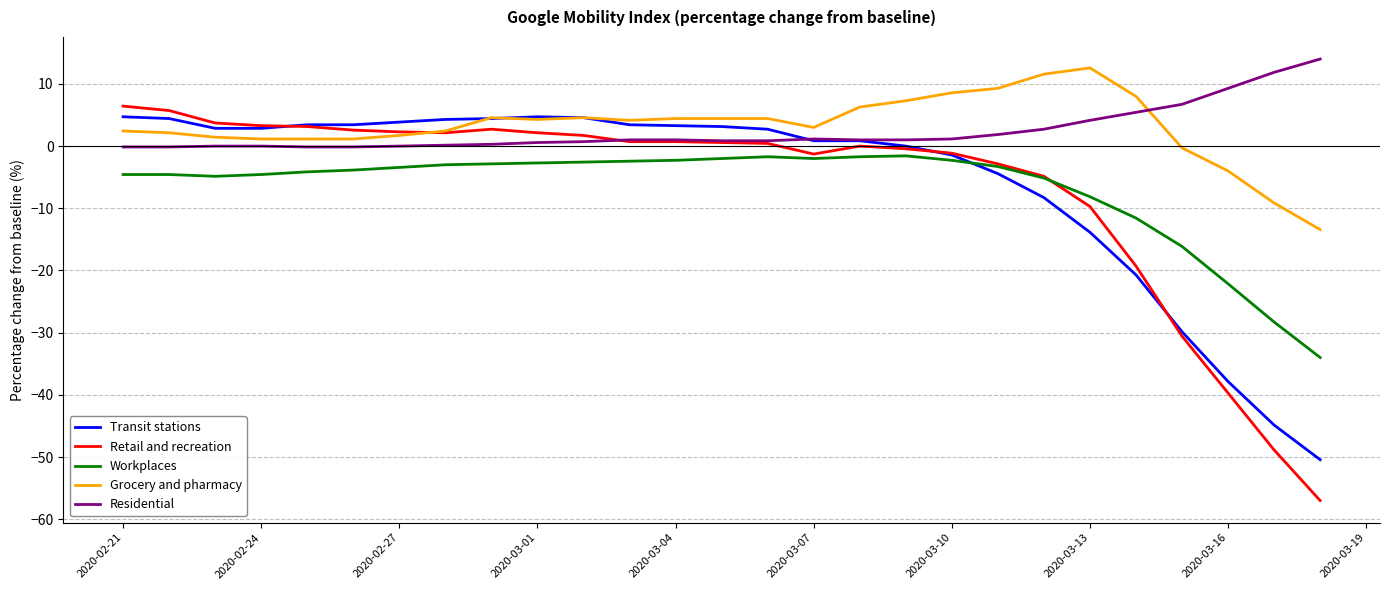

True or false: Workplaces and Grocery and pharmacy intersect in this chart.

False